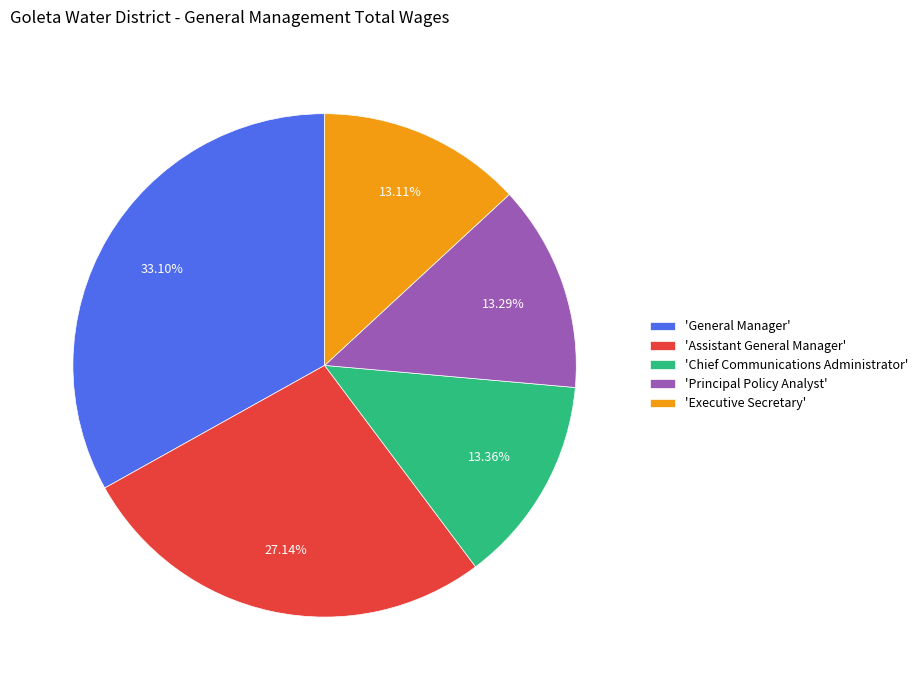

Is the sum of 'Principal Policy Analyst' and 'General Manager' greater than half?

No